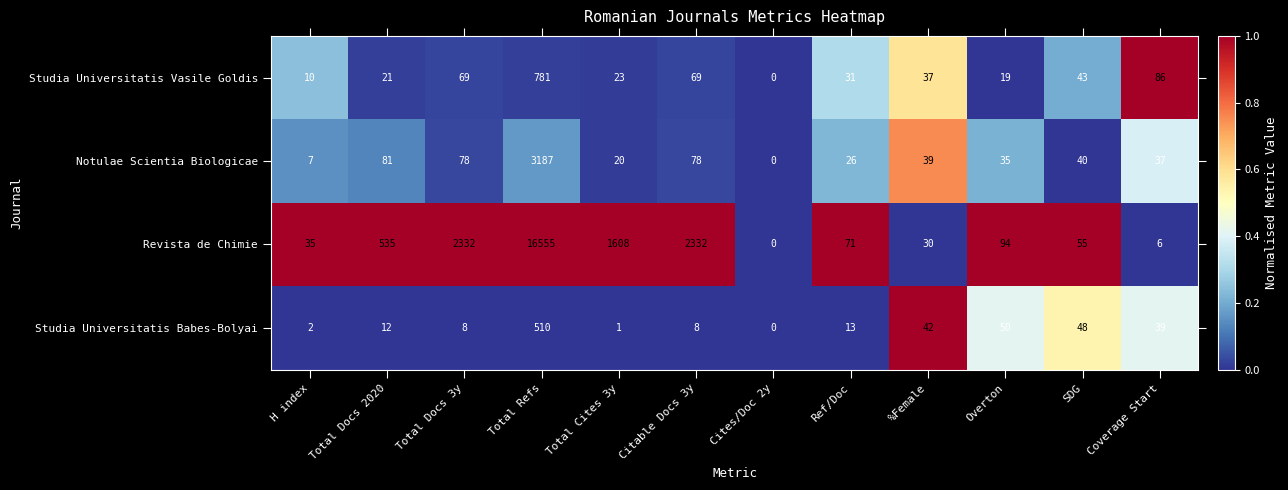

True or false: Notulae Scientia Biologicae has a value of 35 at Overton.

True